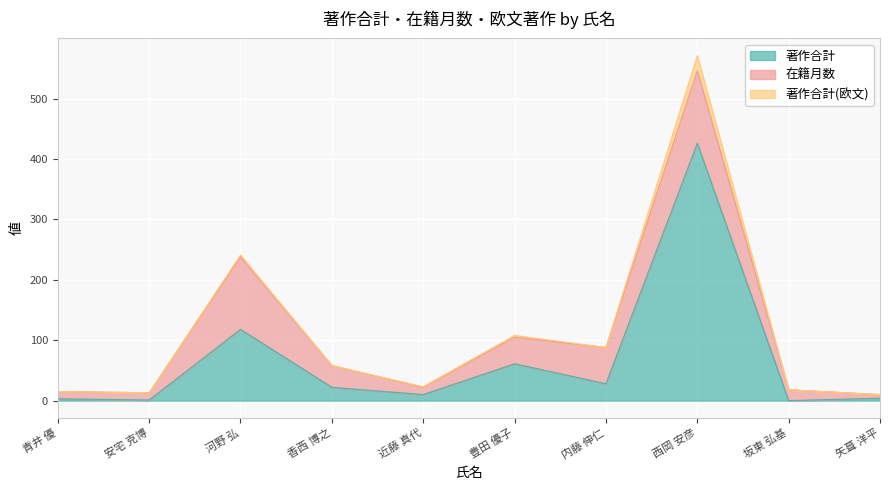

Which series changed the most between 豊田 優子 and 矢葺 洋平?

著作合計